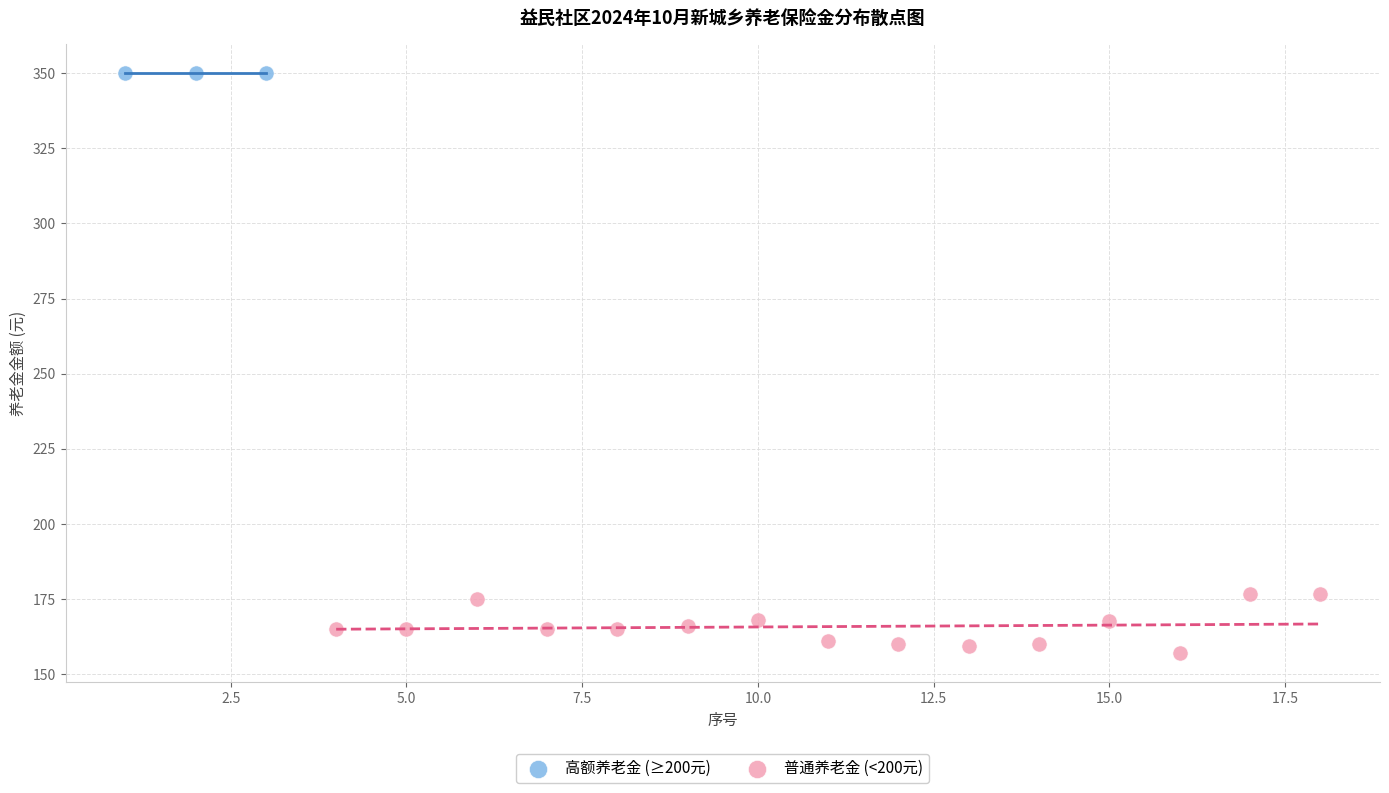

Which series contains the highest Y value?

高额养老金 (≥200元)